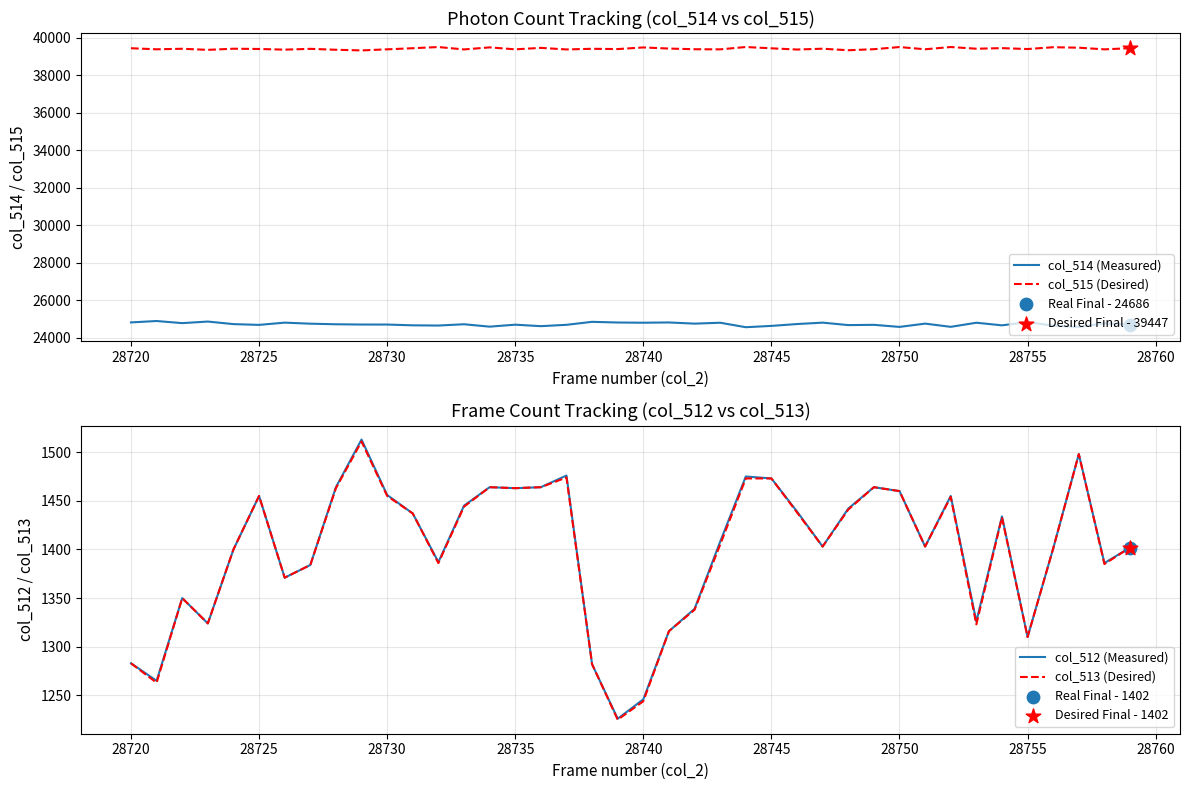

Which series has the largest total across all categories?

col_515 (Desired)